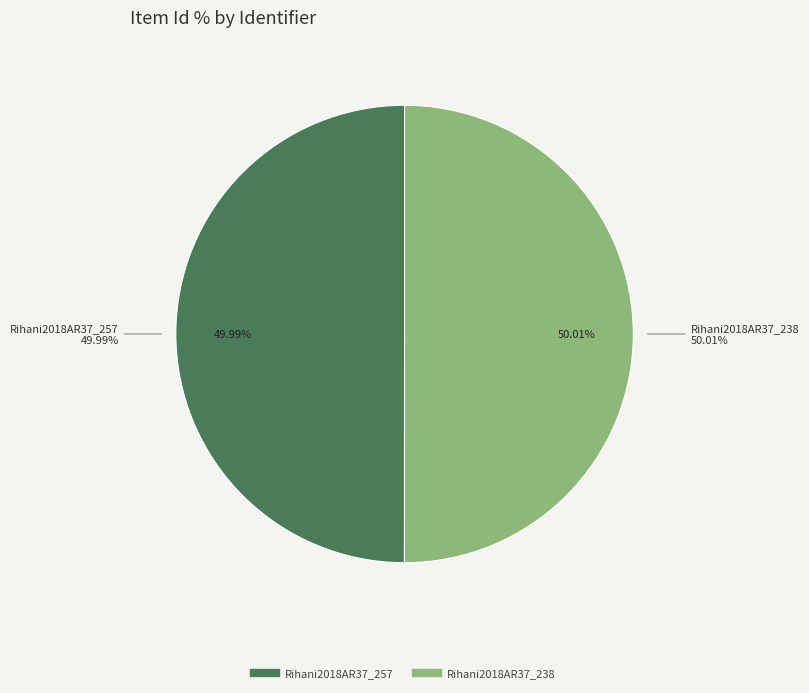

To the nearest percent, what is the average slice percentage?

50%